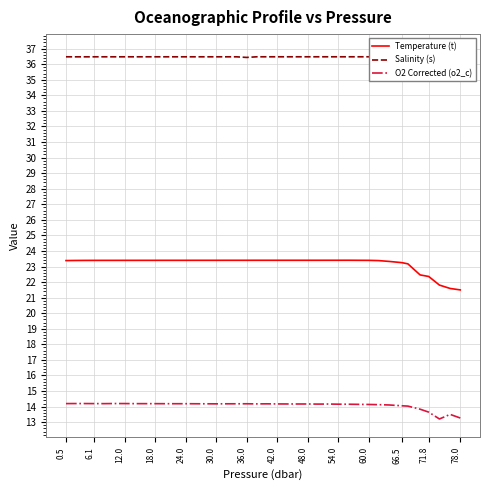

What is the value of the Temperature (t) point at the 26th from the left?

23.4